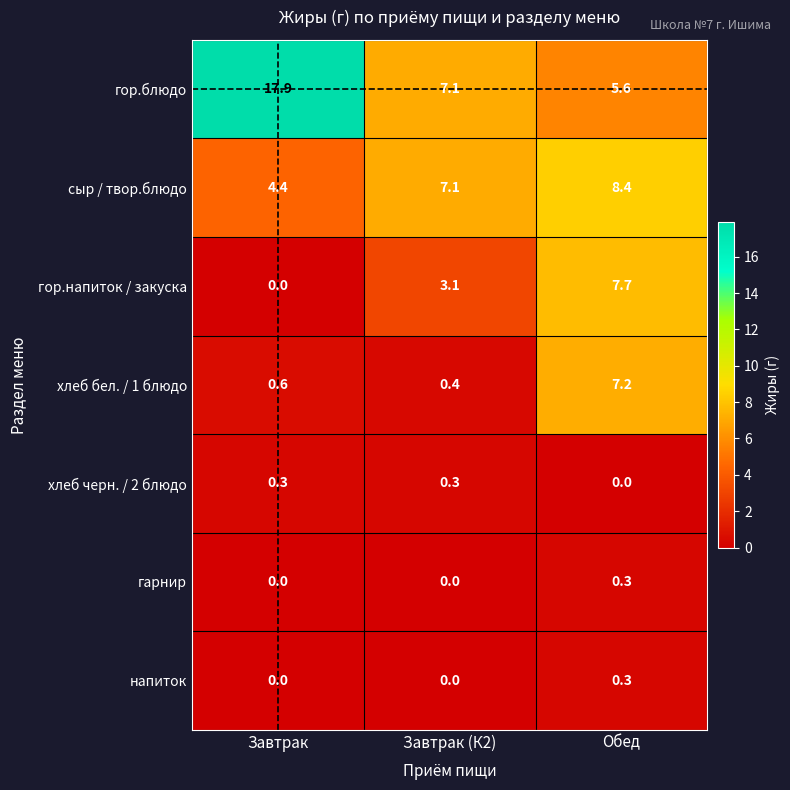

Reading right to left, transcribe all the data shown in this chart.

гор.блюдо: 5.6	7.1	17.9
сыр / твор.блюдо: 8.4	7.1	4.4
гор.напиток / закуска: 7.7	3.1	0.0
хлеб бел. / 1 блюдо: 7.2	0.4	0.6
хлеб черн. / 2 блюдо: 0.0	0.3	0.3
гарнир: 0.3	0.0	0.0
напиток: 0.3	0.0	0.0